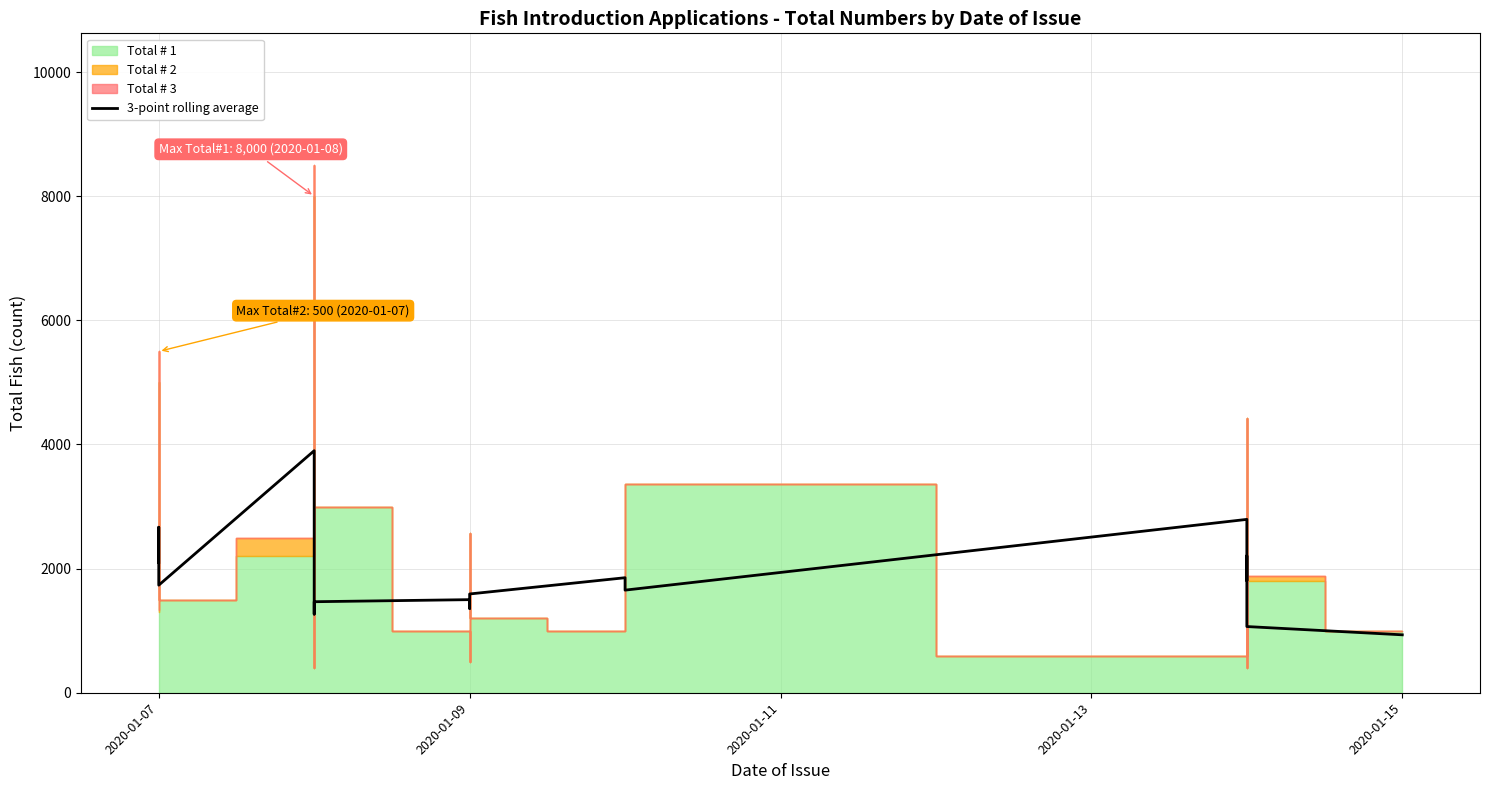

Reading left to right, transcribe all the data shown in this chart.

2100.0	2600.0	2666.7	1733.3	3900.0	3533.3	2933.3	1266.7	1466.7	1500.0	1358.3	1425.0	1591.7	1853.3	1653.3	2793.3	1806.7	2206.7	1066.7	933.3